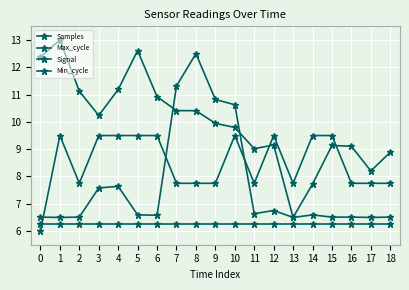

How many lines are shown in the chart?

4